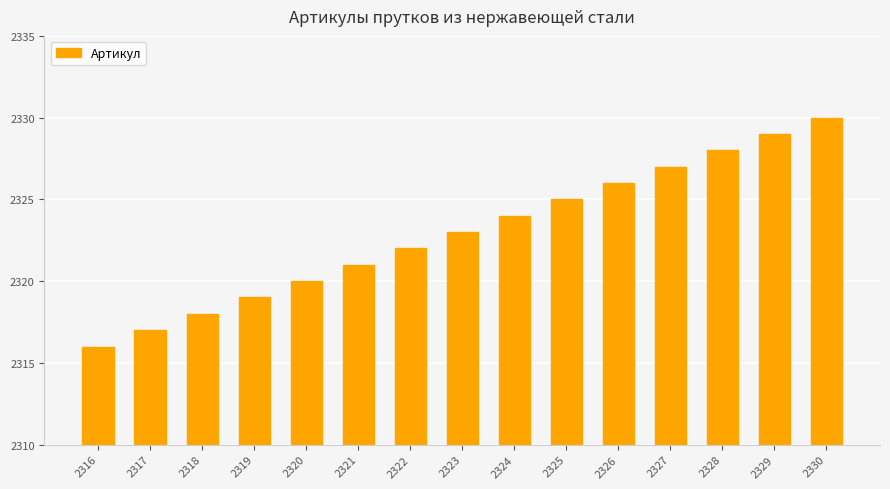

How many data points are less than 2323?

7